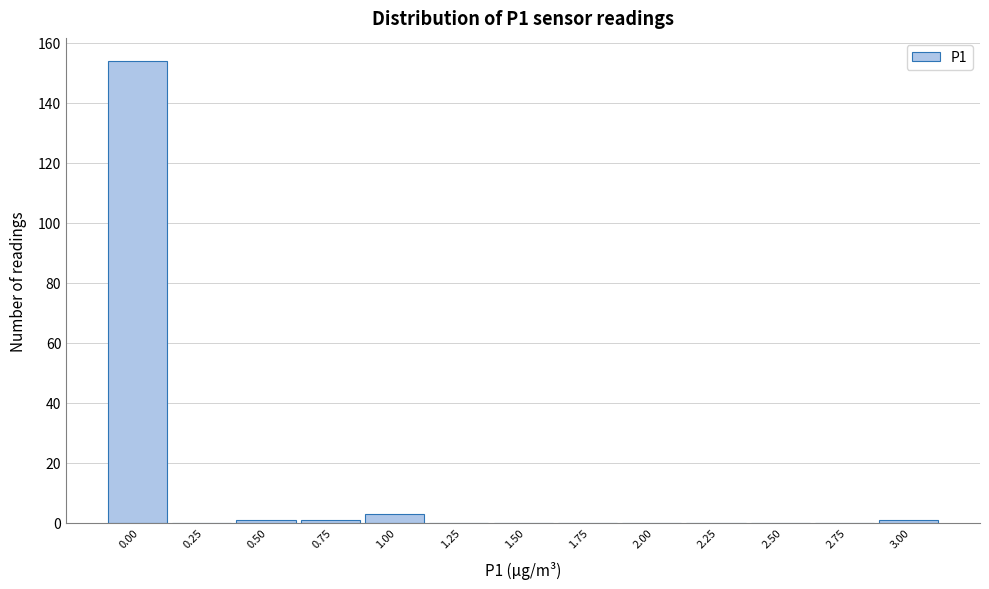

Reading left to right, transcribe all the data shown in this chart.

0.00=154	0.25=0	0.50=1	0.75=1	1.00=3	1.25=0	1.50=0	1.75=0	2.00=0	2.25=0	2.50=0	2.75=0	3.00=1